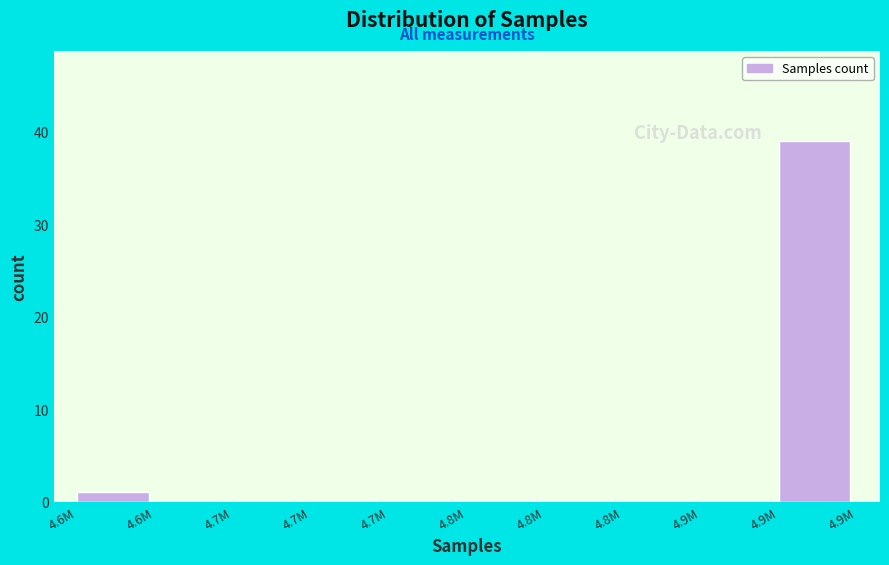

Are the bars horizontal?

No